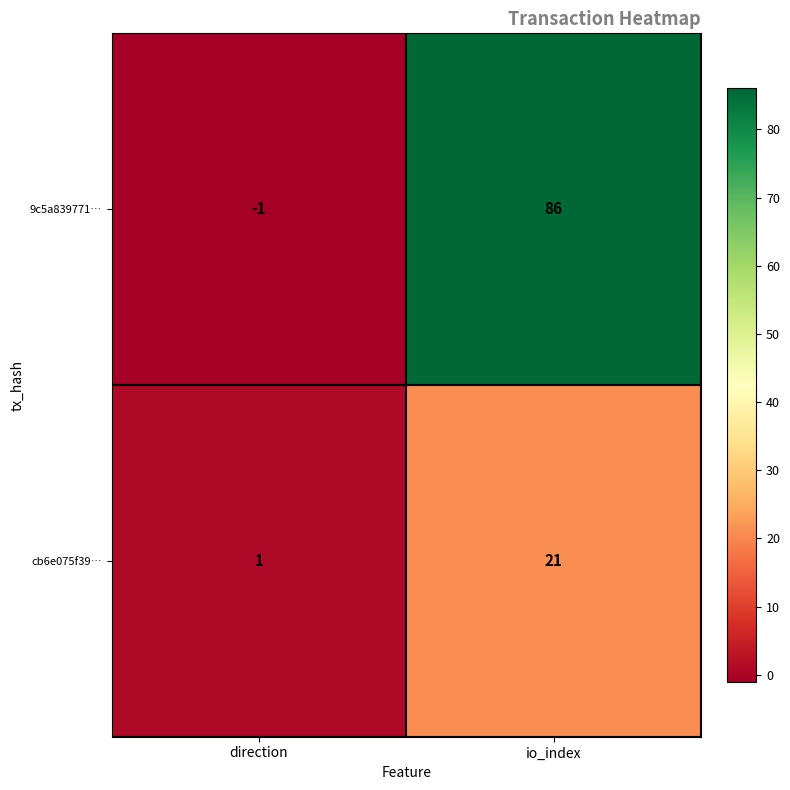

What is the smallest value displayed?

-1